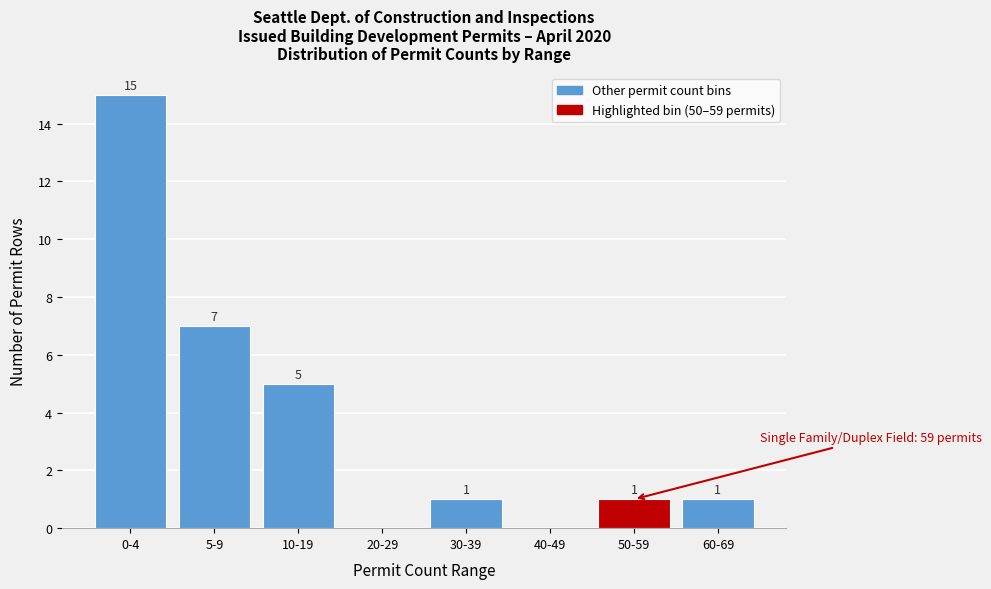

Reading left to right, extract all data points from this chart.

0-4=15	5-9=7	10-19=5	20-29=0	30-39=1	40-49=0	50-59=1	60-69=1